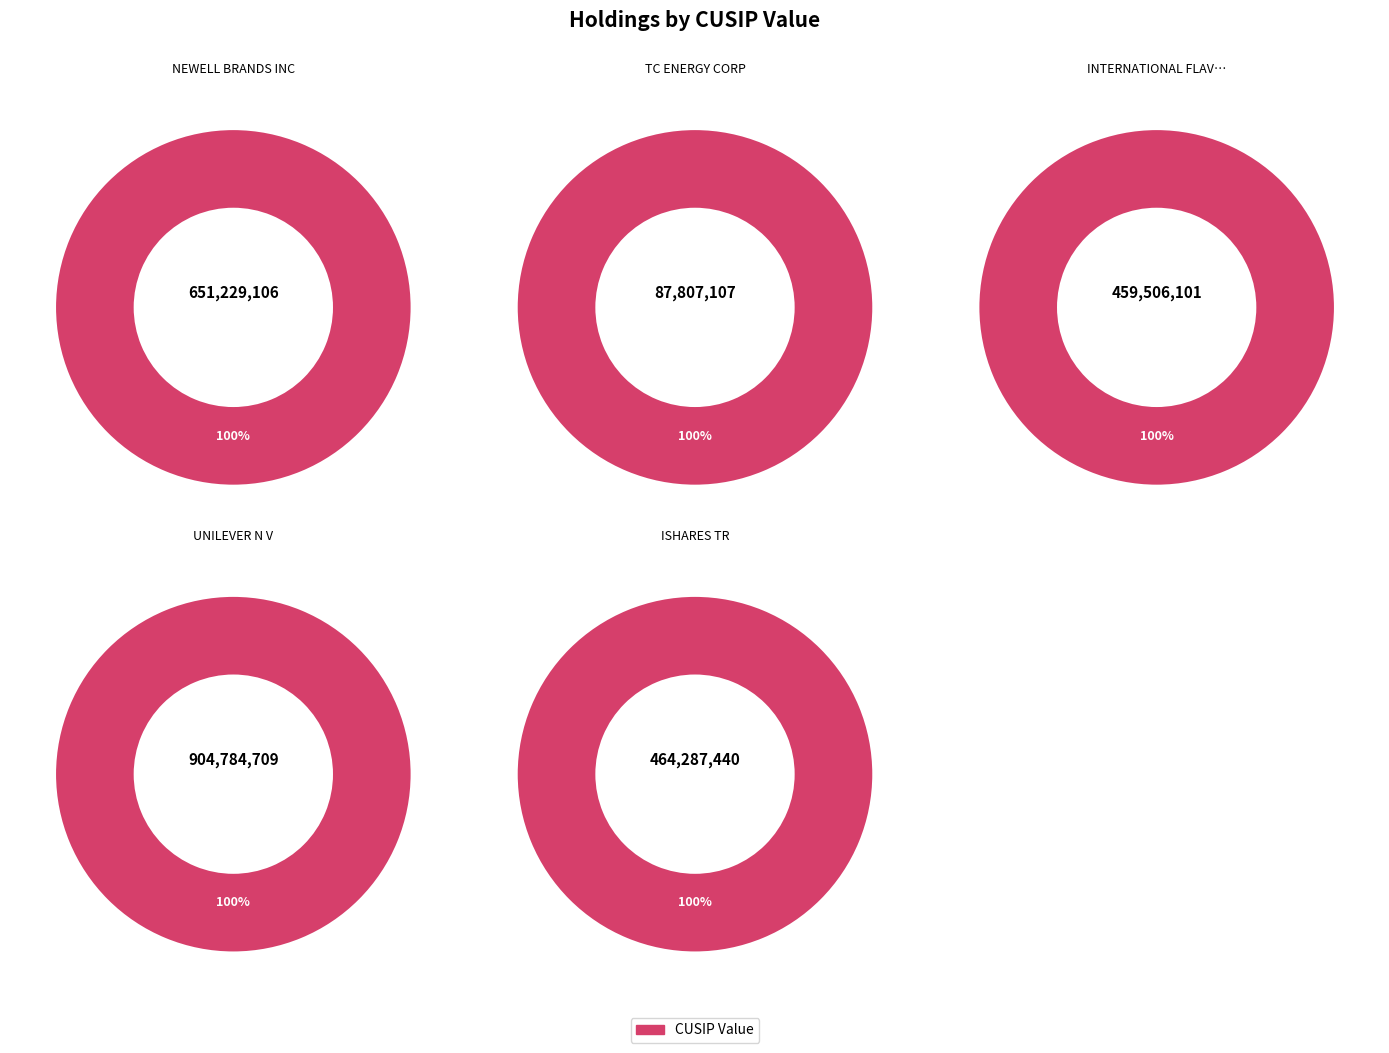

Combined, what portion of the pie is UNILEVER N V and NEWELL BRANDS INC?

60.6%